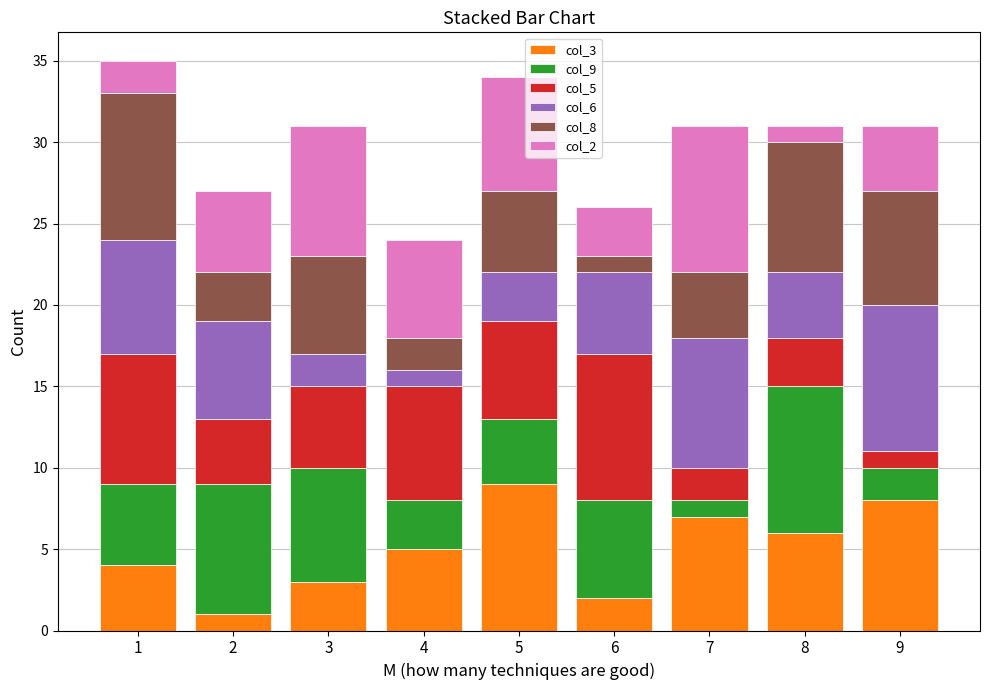

The col_3 series shows 5 at 4. True or false?

True